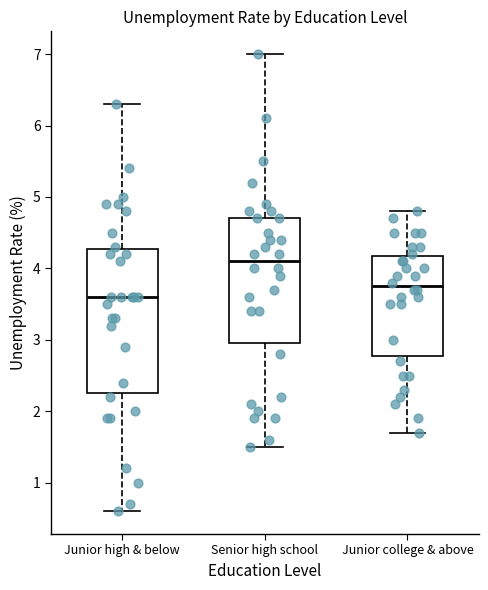

Reading left to right, transcribe this box plot: for each box, give where its median line is, the range the box spans, and where its two whiskers end, as read against the y-axis. The values are not printed on the chart, so give them approximately, as read against the axis.

Junior high & below: median 3.6, box 2.3 to 4.3, whiskers 0.6 to 6.3
Senior high school: median 4.1, box 3.0 to 4.7, whiskers 1.5 to 7.0
Junior college & above: median 3.8, box 2.8 to 4.2, whiskers 1.7 to 4.8